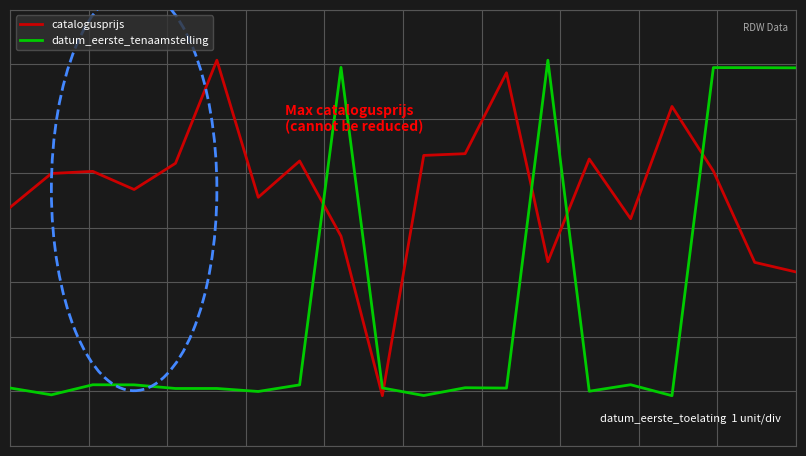

Is this an area chart (filled region under the line)?

No